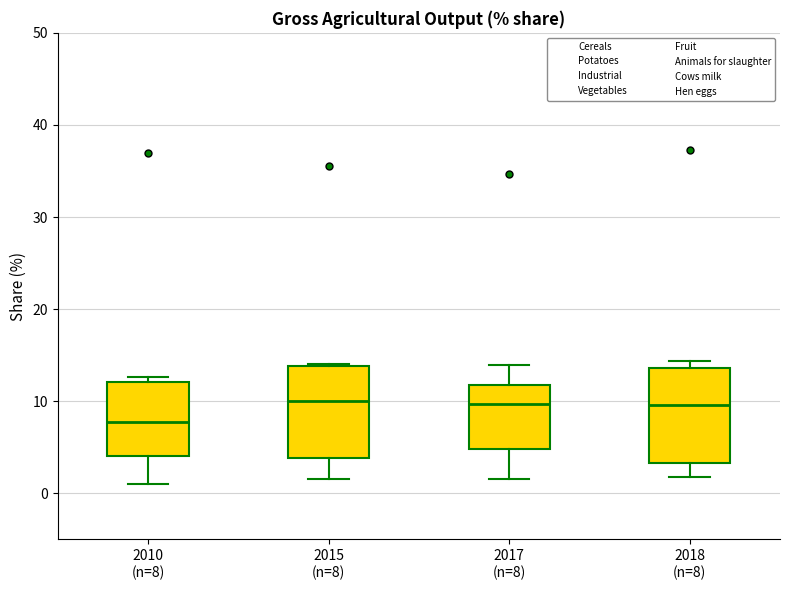

Where is the lower edge of the box for 2018 (n=8) on the y-axis? The values are not printed on the chart, so give them approximately, as read against the axis.

3